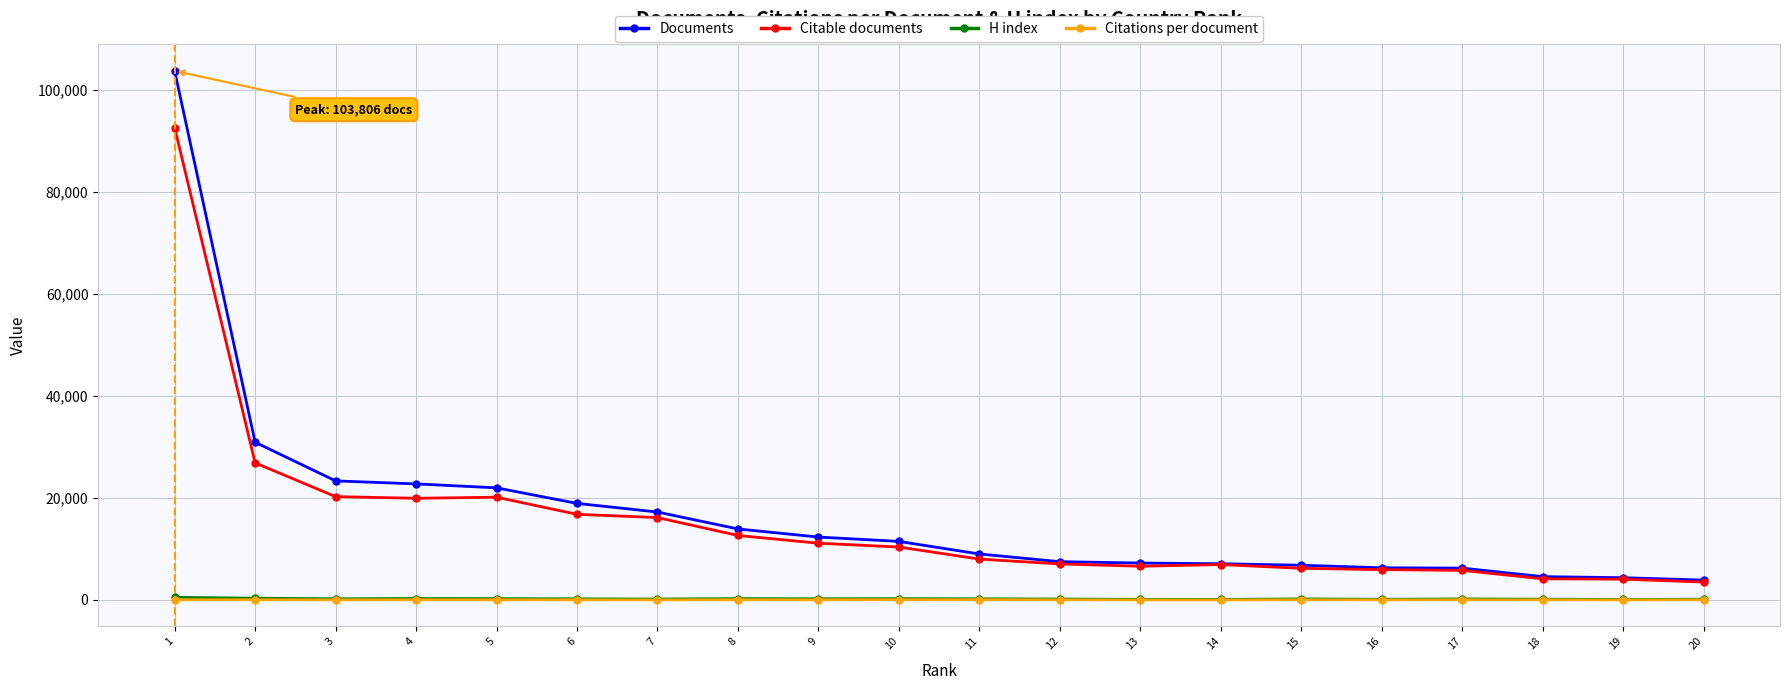

True or false: Citations per document and Citable documents cross at least once.

False